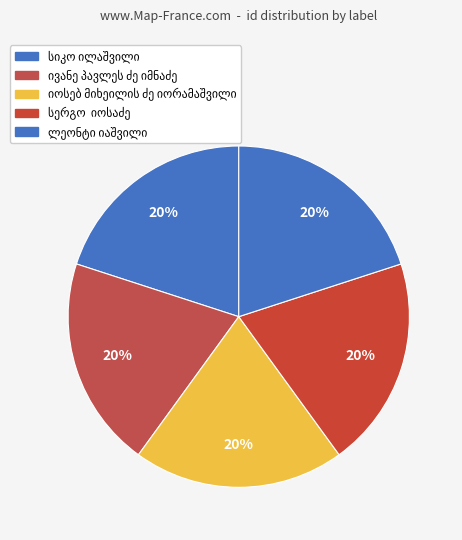

What percentage do იოსებ მიხეილის ძე იორამაშვილი and ლეონტი იაშვილი together represent?

40.0%